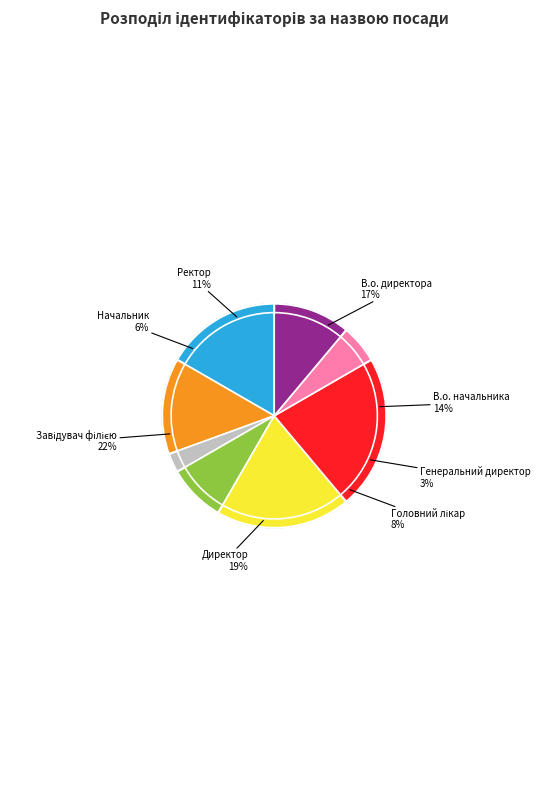

Rank the categories by value from highest to lowest.

Завідувач філією, Директор, В.о. директора, В.о. начальника, Ректор, Головний лікар, Начальник, Генеральний директор